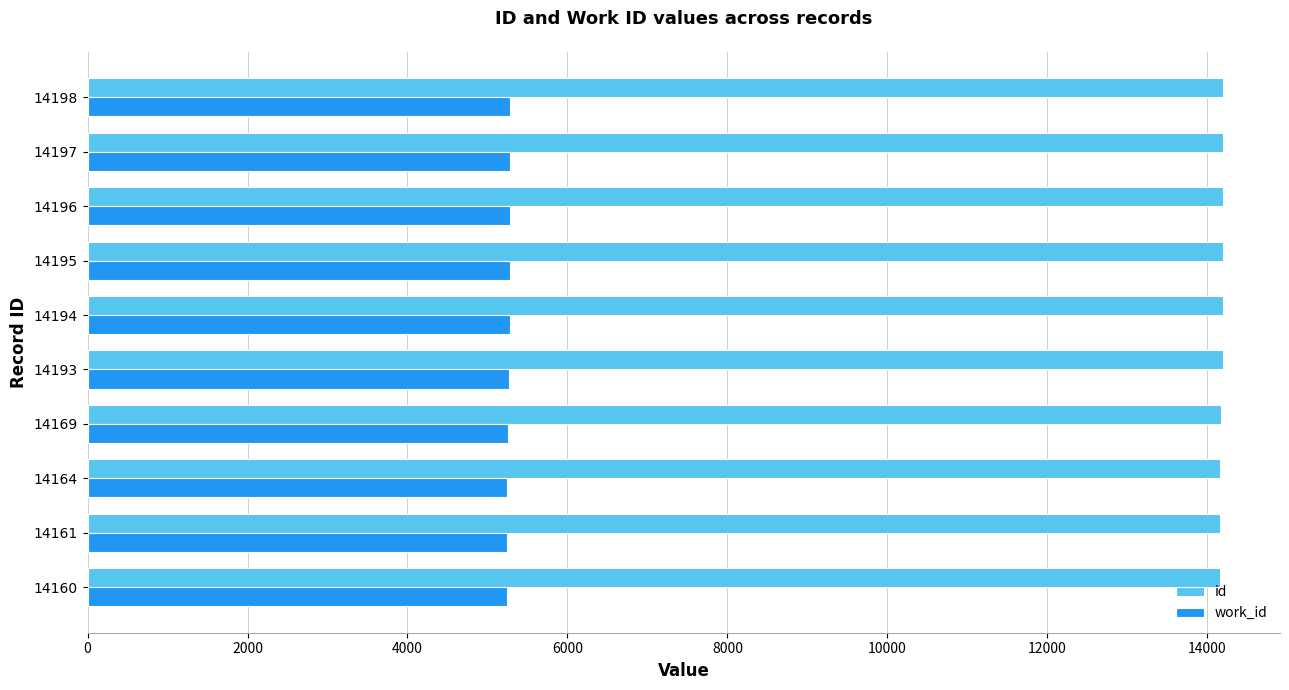

What is the highest value of the work_id series?

5280